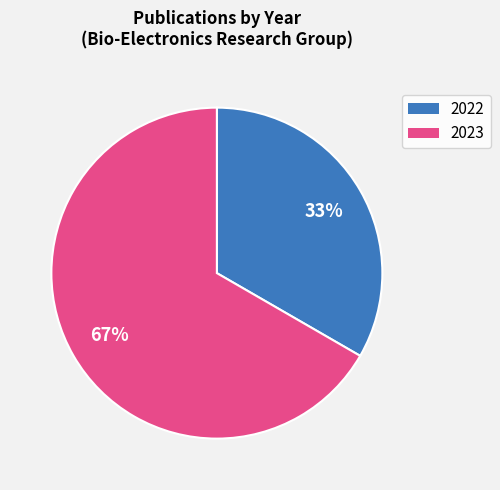

Is there any slice that represents more than half of the pie?

Yes